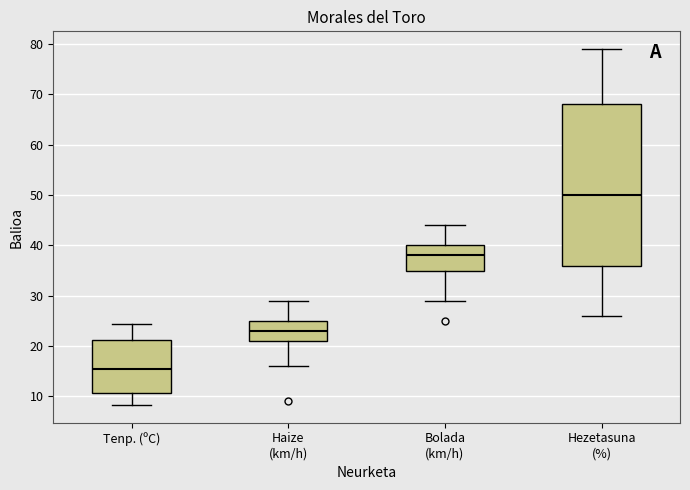

Reading left to right, transcribe this box plot: for each box, give where its median line is, the range the box spans, and where its two whiskers end, as read against the y-axis. The values are not printed on the chart, so give them approximately, as read against the axis.

Tenp. (ºC): median 16, box 11 to 21, whiskers 8 to 24
Haize (km/h): median 23, box 21 to 25, whiskers 16 to 29
Bolada (km/h): median 38, box 35 to 40, whiskers 29 to 44
Hezetasuna (%): median 50, box 36 to 68, whiskers 26 to 79